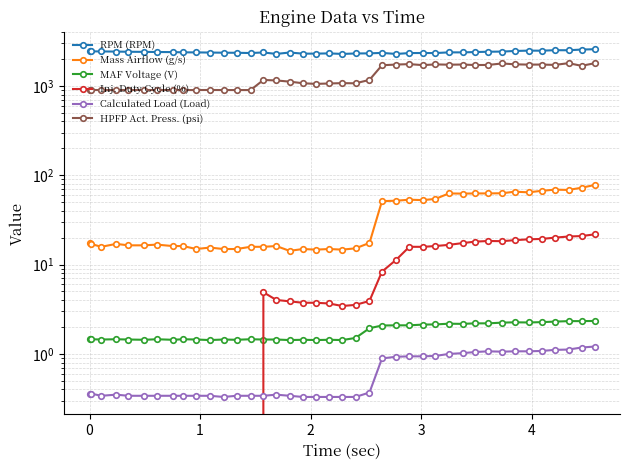

Where is the first local minimum for Mass Airflow (g/s)?

1